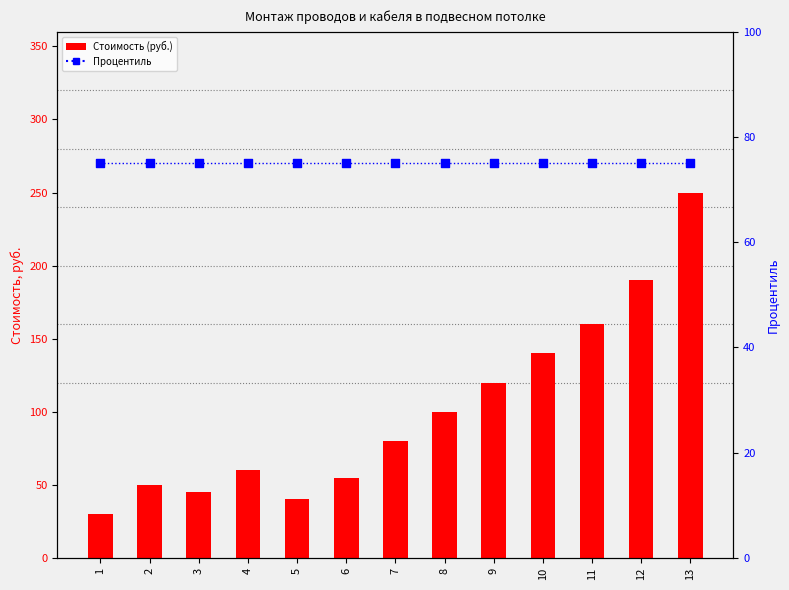

What are all the series names shown in the legend?

Стоимость (руб.), Процентиль